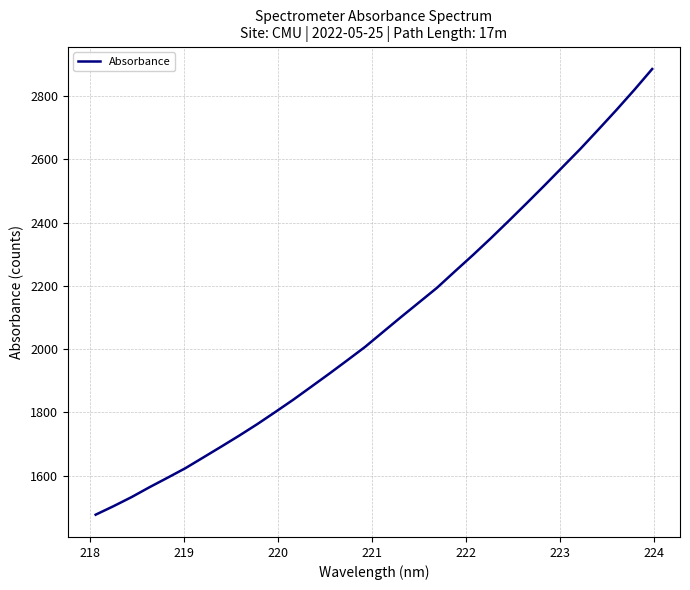

What is the minimum value shown in the chart?

1476.1